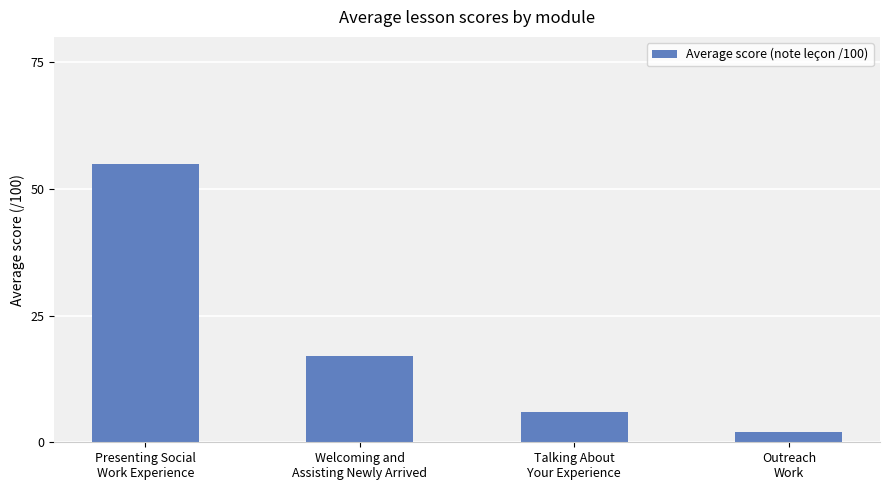

What is the difference between the second highest and minimum values?

15